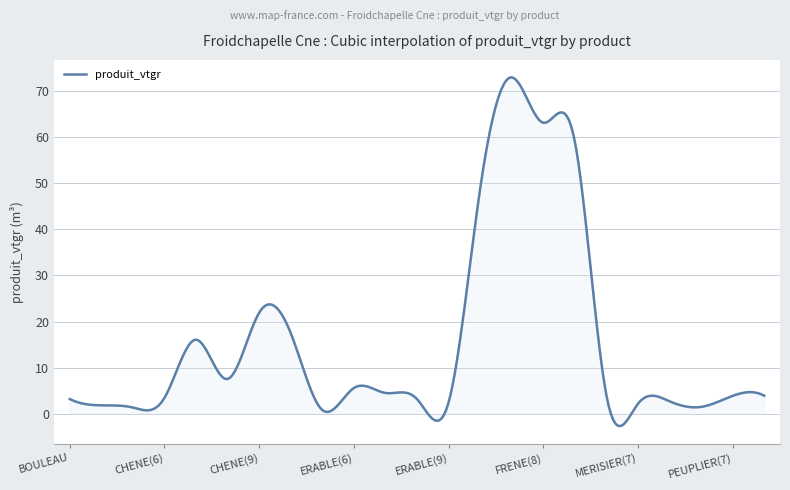

What is the maximum value shown in the chart?

73.0